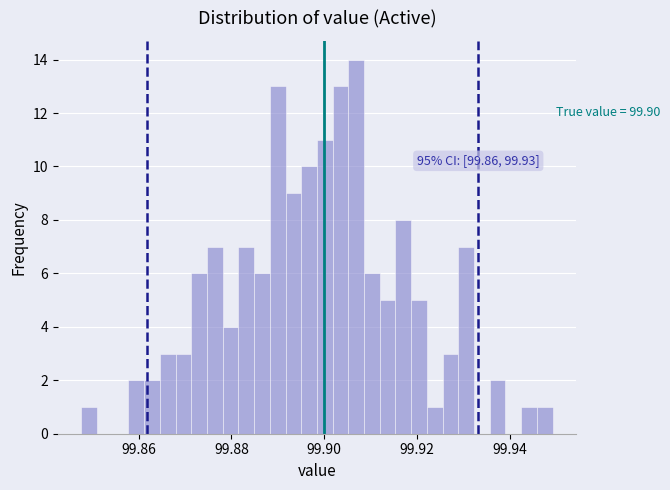

Read against the x-axis, roughly where is the centre of the tallest bar?

99.906